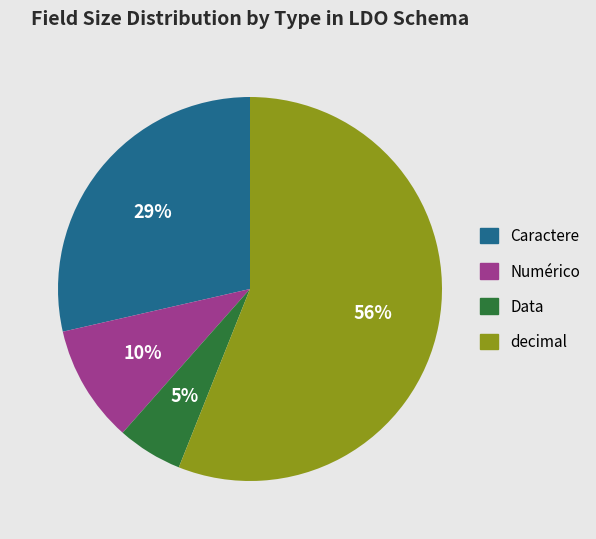

Does any single category account for the majority?

Yes